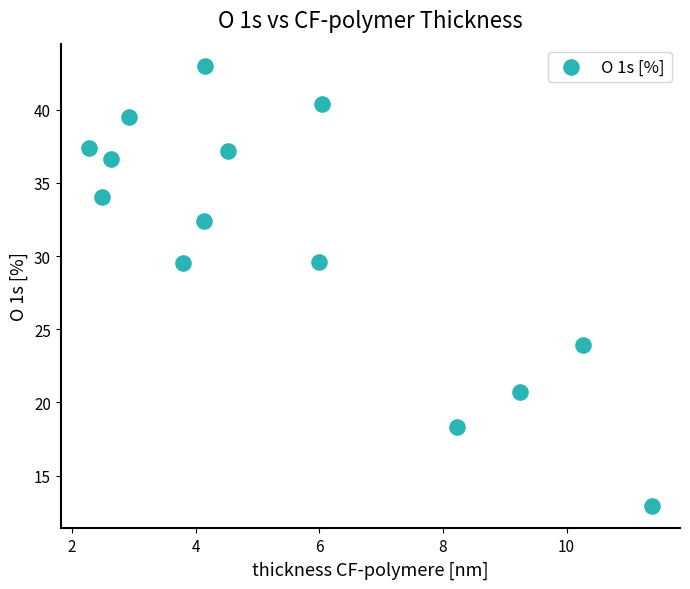

What is the range of X values (max minus min)?

9.1